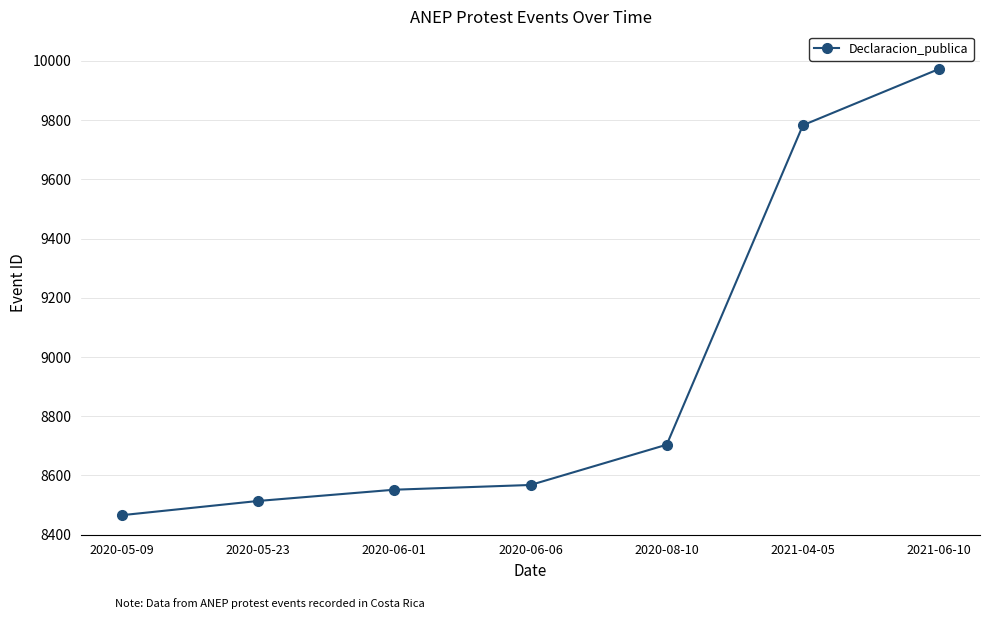

What is the minimum value shown in the chart?

8466